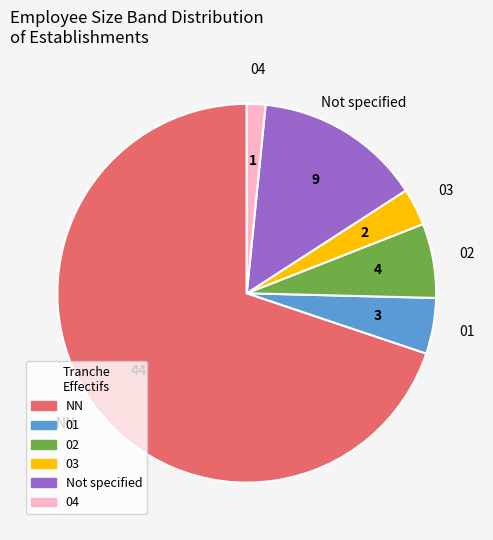

What is the smallest slice in the pie chart?

04